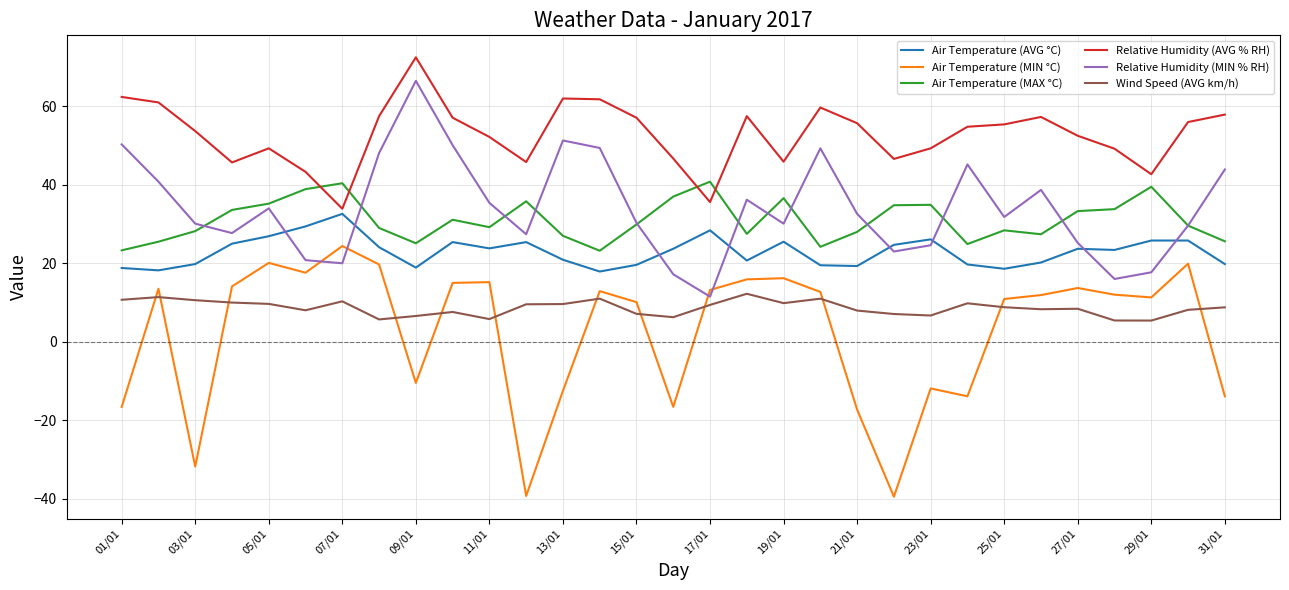

Which series has the widest spread of values?

Air Temperature (MIN °C)